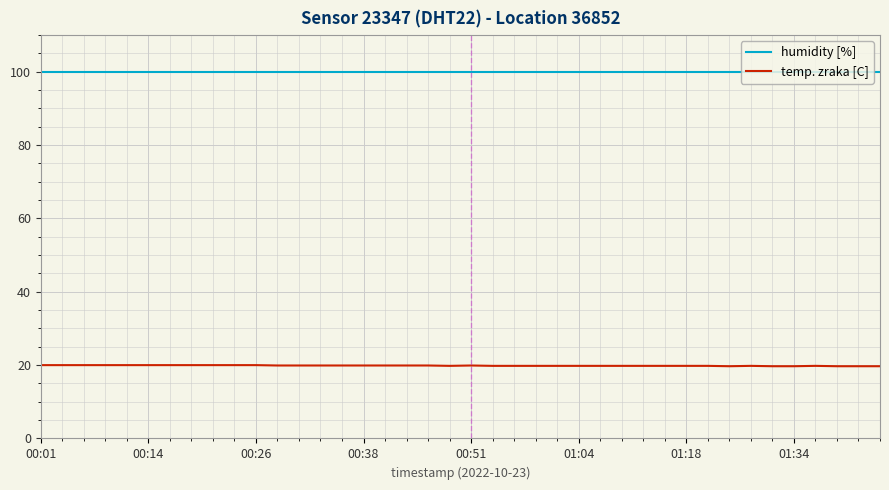

What is the smallest value displayed?

19.7